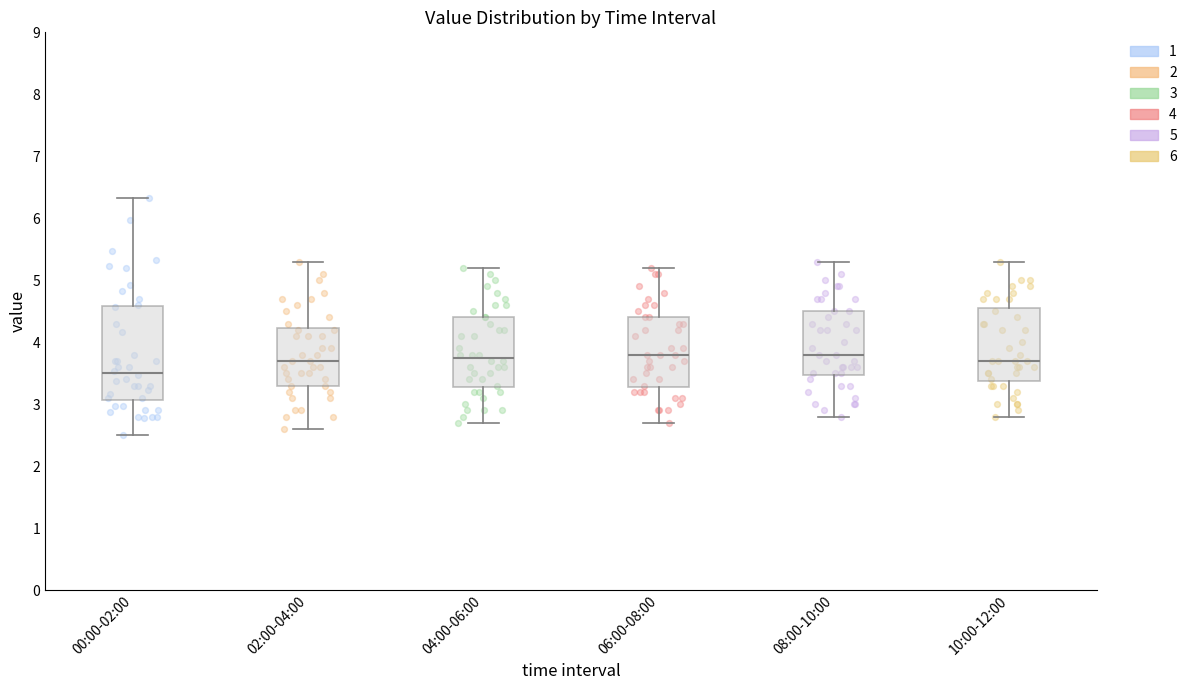

Reading left to right, read every box against the y-axis: the position of its median line, the range the box covers, and the ends of its whiskers. The values are not printed on the chart, so give them approximately, as read against the axis.

00:00-02:00: median 3.5, box 3.1 to 4.6, whiskers 2.5 to 6.3
02:00-04:00: median 3.7, box 3.3 to 4.2, whiskers 2.6 to 5.3
04:00-06:00: median 3.8, box 3.3 to 4.4, whiskers 2.7 to 5.2
06:00-08:00: median 3.8, box 3.3 to 4.4, whiskers 2.7 to 5.2
08:00-10:00: median 3.8, box 3.5 to 4.5, whiskers 2.8 to 5.3
10:00-12:00: median 3.7, box 3.4 to 4.6, whiskers 2.8 to 5.3